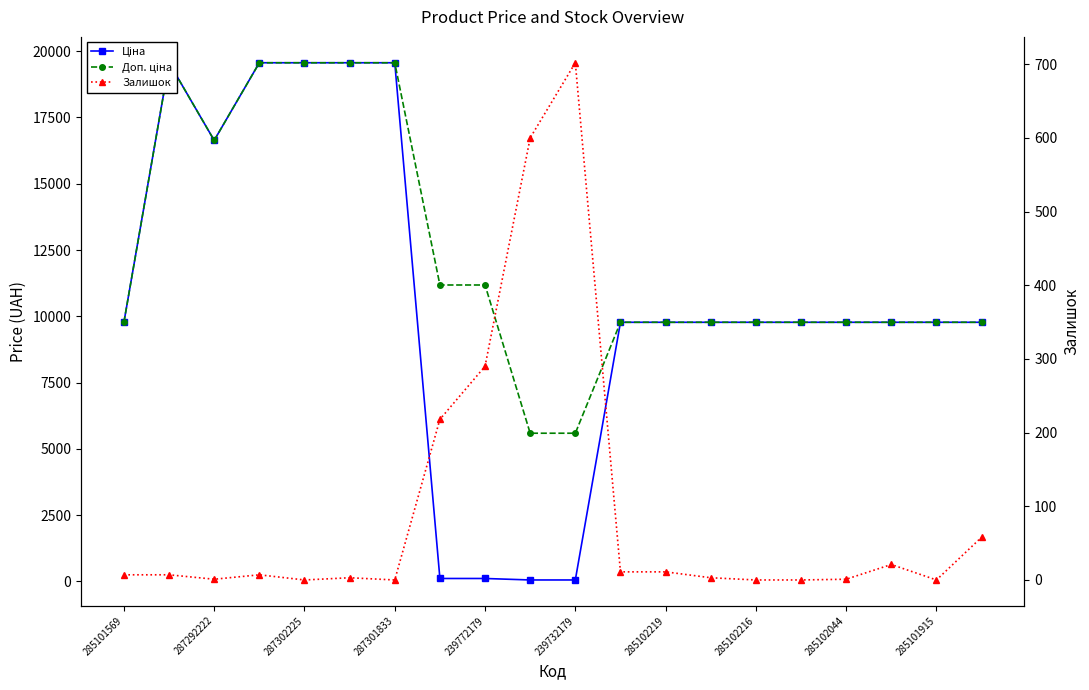

Is the value of Залишок at 239732179 greater than the value of Ціна at 287302225?

No